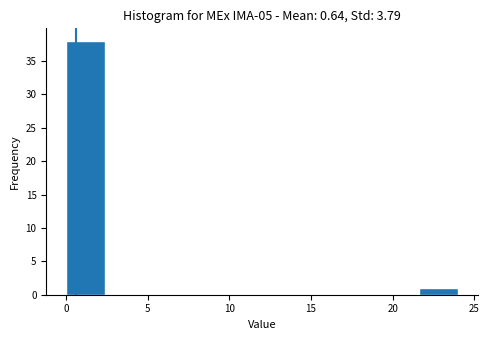

Reading left to right, list every bar in this chart as the range it spans on the x-axis followed by its height. Neither the bar edges nor the heights are printed on the chart, so give them approximately, as read against the axes.

0.0 to 2.4: 38
2.4 to 4.8: 0
4.8 to 7.2: 0
7.2 to 9.6: 0
9.6 to 12.0: 0
12.0 to 14.4: 0
14.4 to 16.8: 0
16.8 to 19.2: 0
19.2 to 21.6: 0
21.6 to 24.0: 1